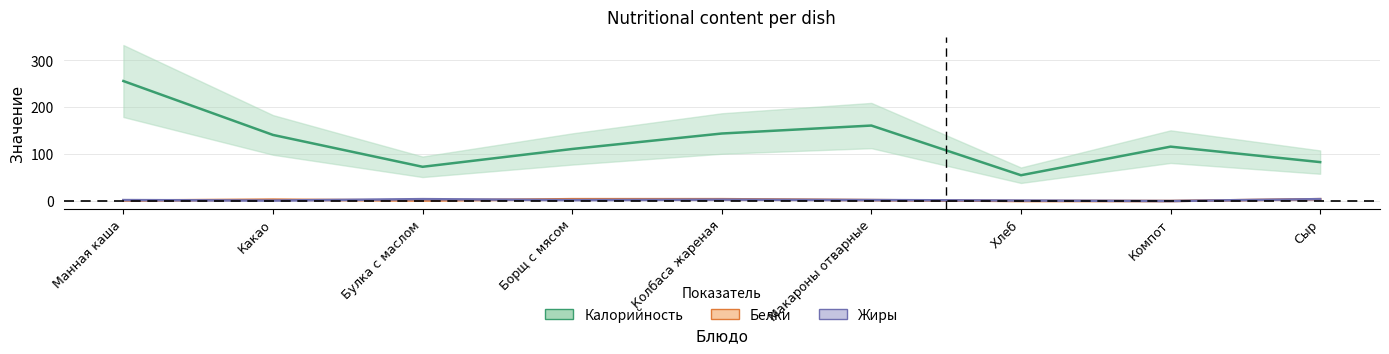

Is it true that Калорийность equals 161 at Макароны отварные?

True